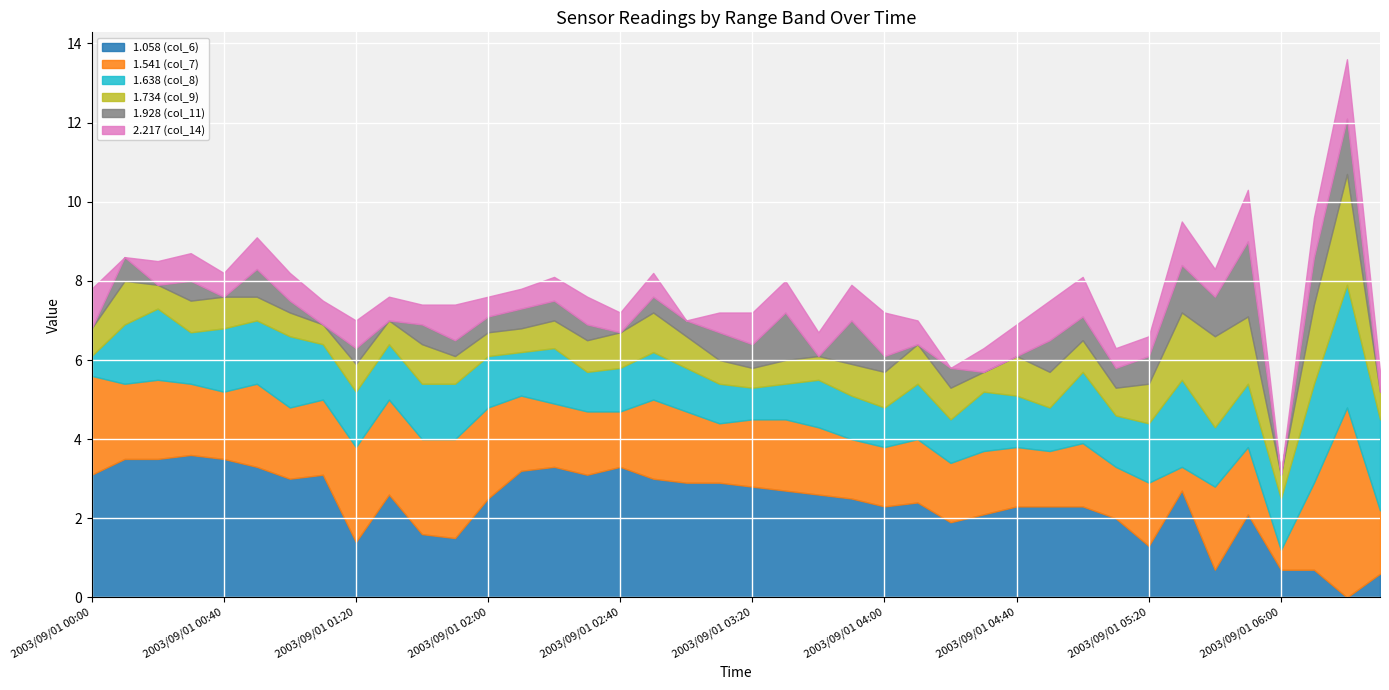

Read the 1.638 (col_8) value at 2003/09/01 01:50.

1.4